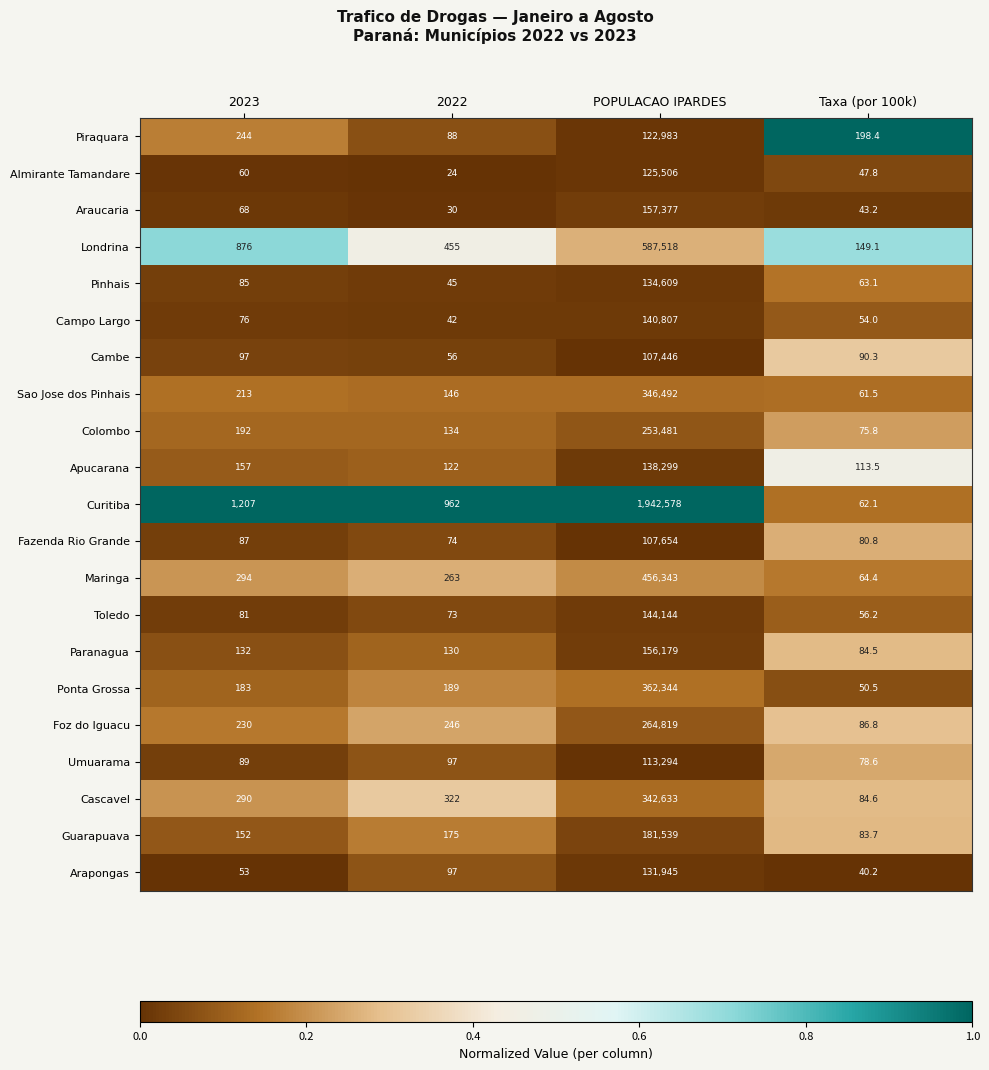

Rank the series by their maximum value, from highest to lowest.

Curitiba, Londrina, Maringa, Ponta Grossa, Sao Jose dos Pinhais, Cascavel, Foz do Iguacu, Colombo, Guarapuava, Araucaria, Paranagua, Toledo, Campo Largo, Apucarana, Pinhais, Arapongas, Almirante Tamandare, Piraquara, Umuarama, Fazenda Rio Grande, Cambe